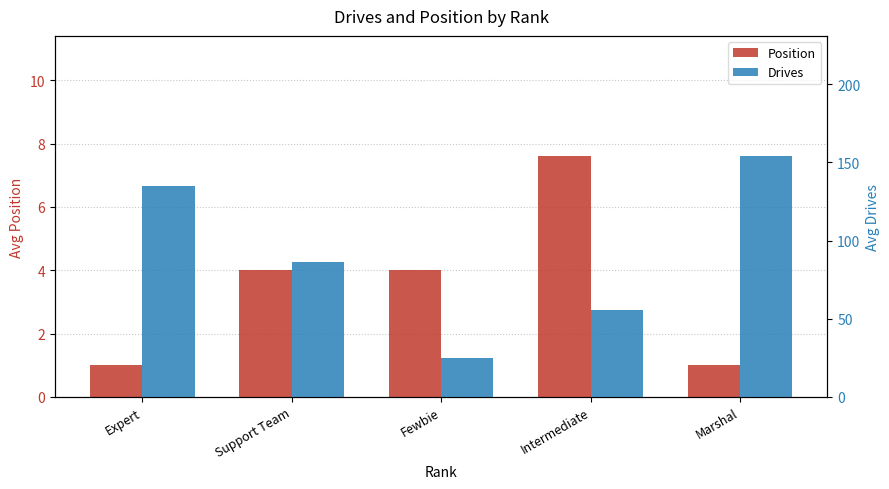

Which category has the lowest value in the Drives series?

Fewbie